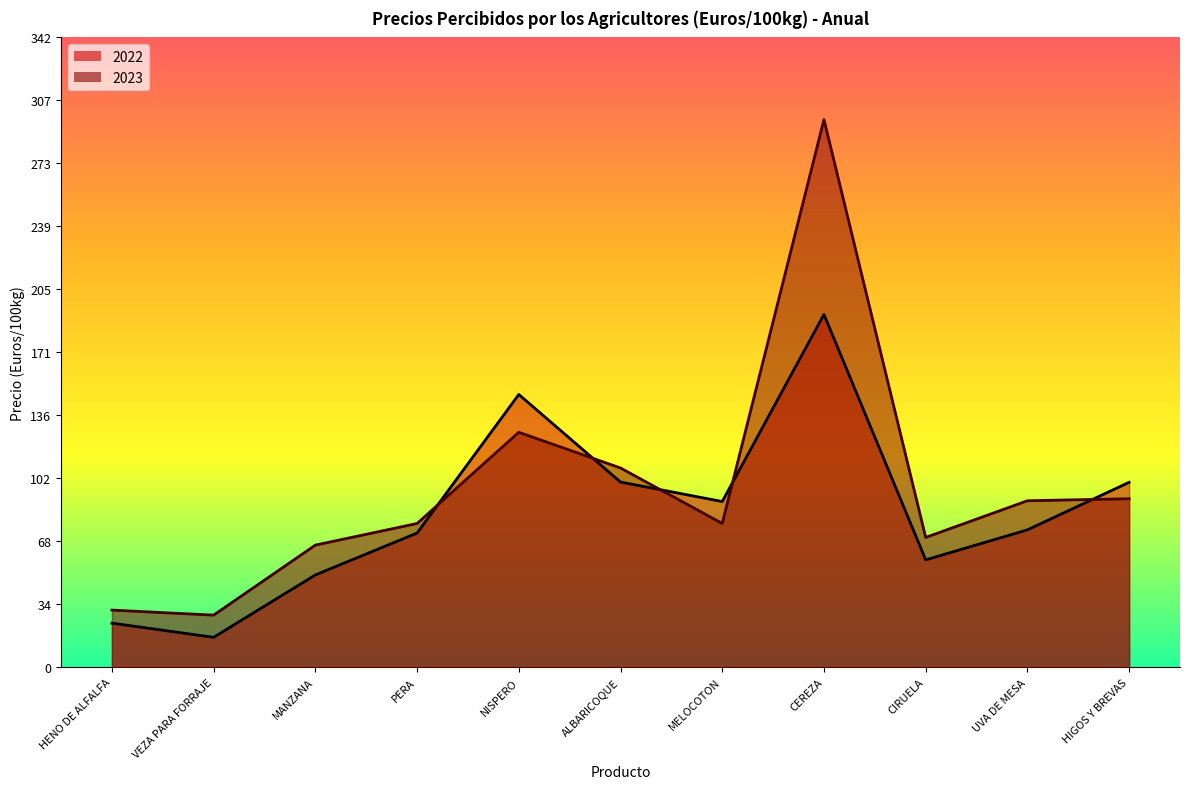

Does the chart have visible grid lines?

No